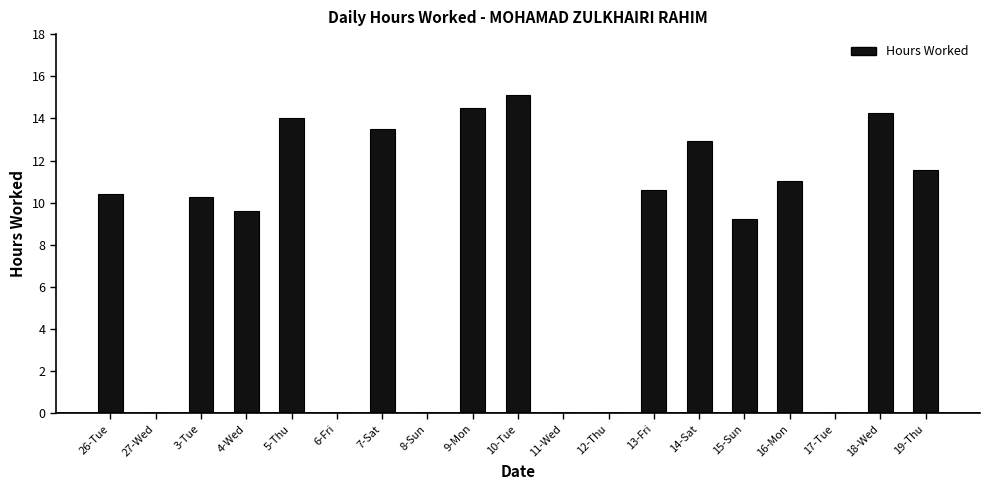

How many categories are shown in the chart?

19